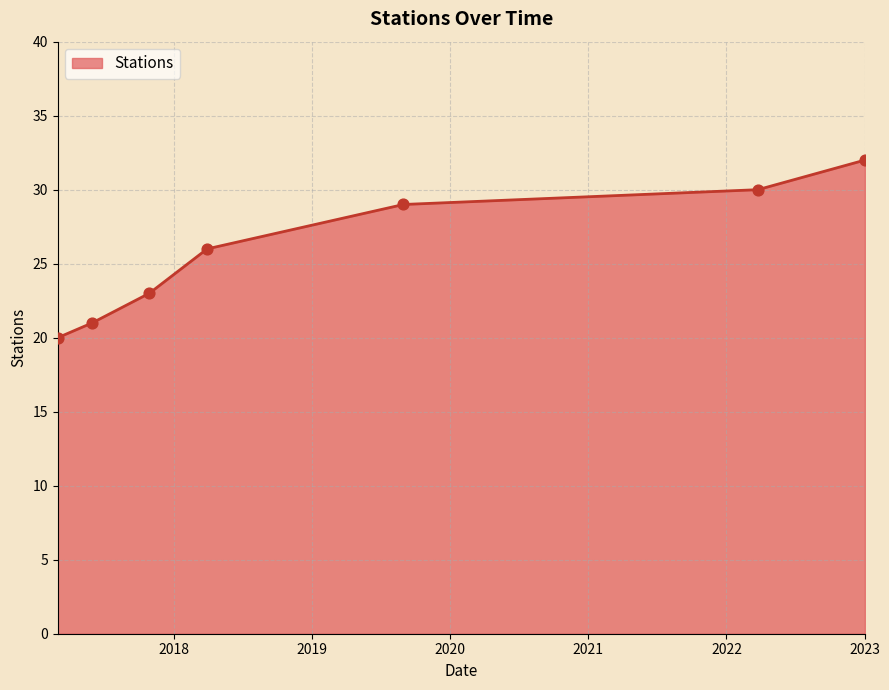

True or false: there are more than 2 points higher than both neighbors.

False